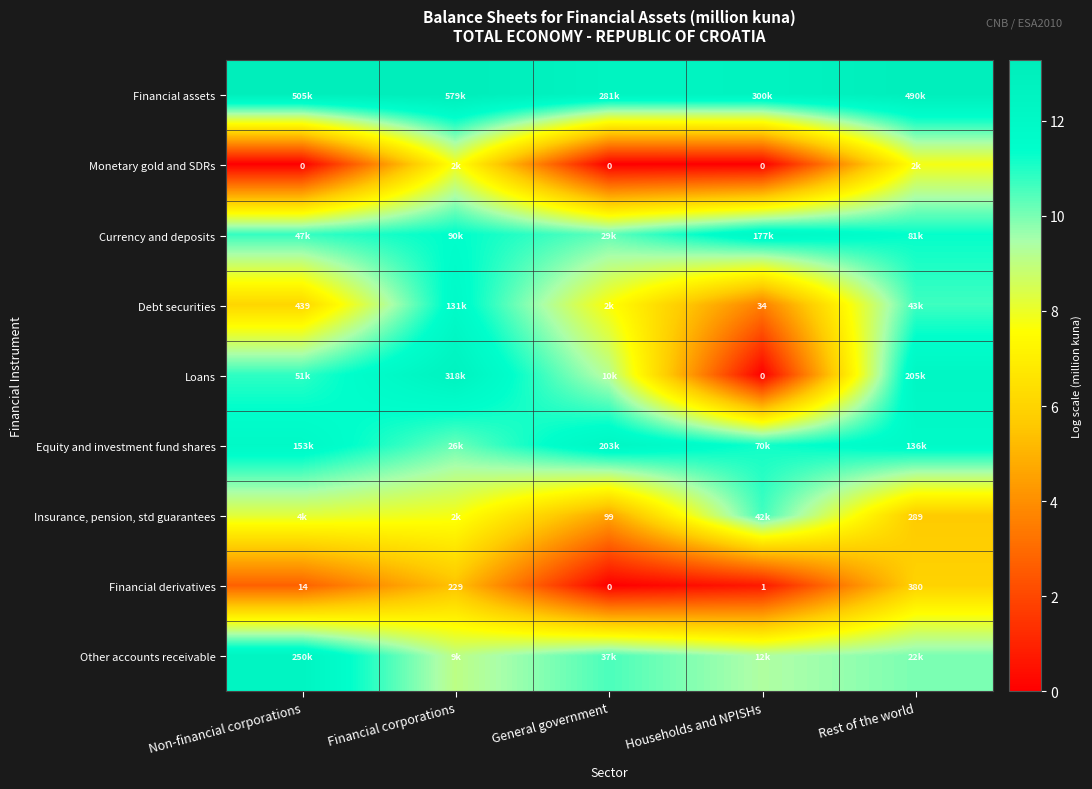

At which label is Financial derivatives closest to 190?

Financial corporations